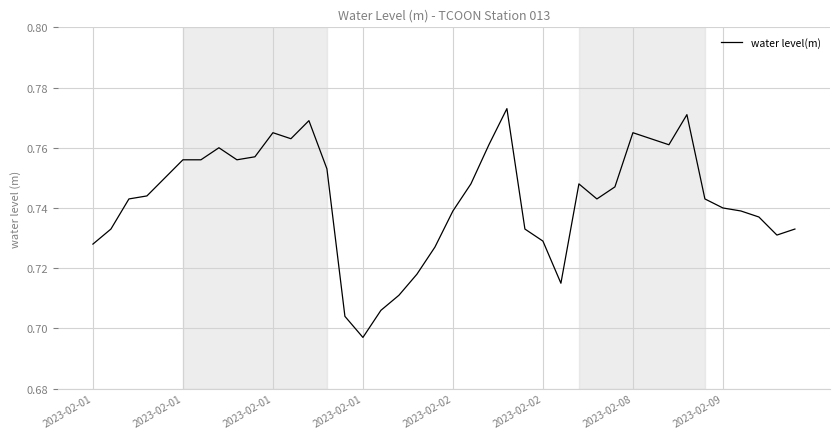

What is the label of the 13th point from the left?

12